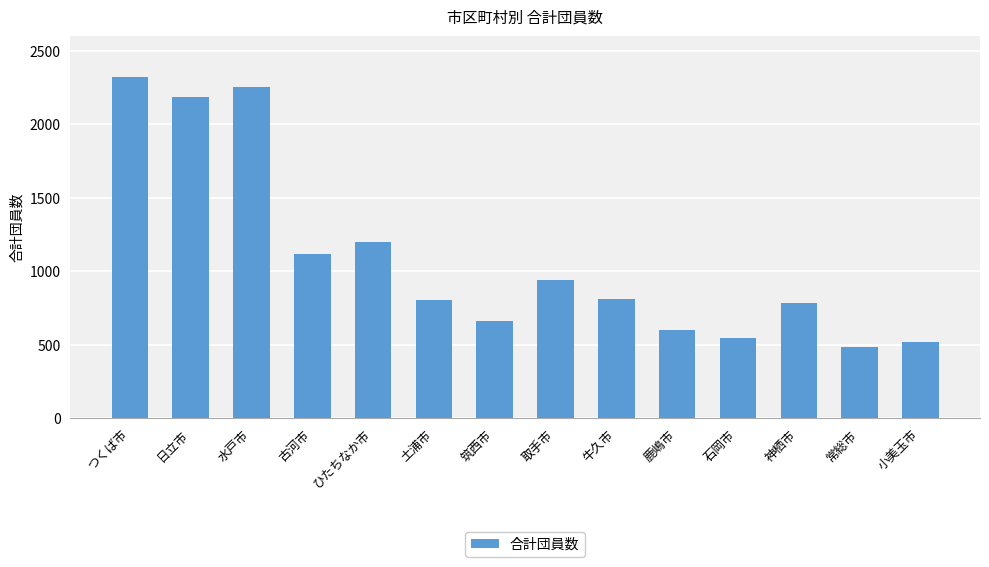

What is the value of the 4th bar from the left?

1121